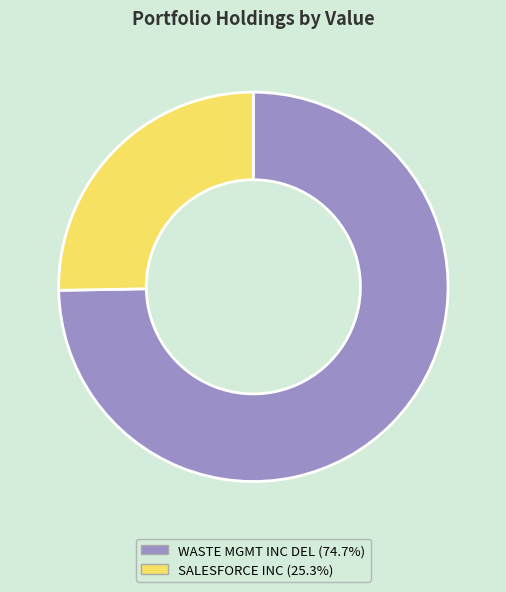

Is the sum of SALESFORCE INC and WASTE MGMT INC DEL greater than half?

Yes